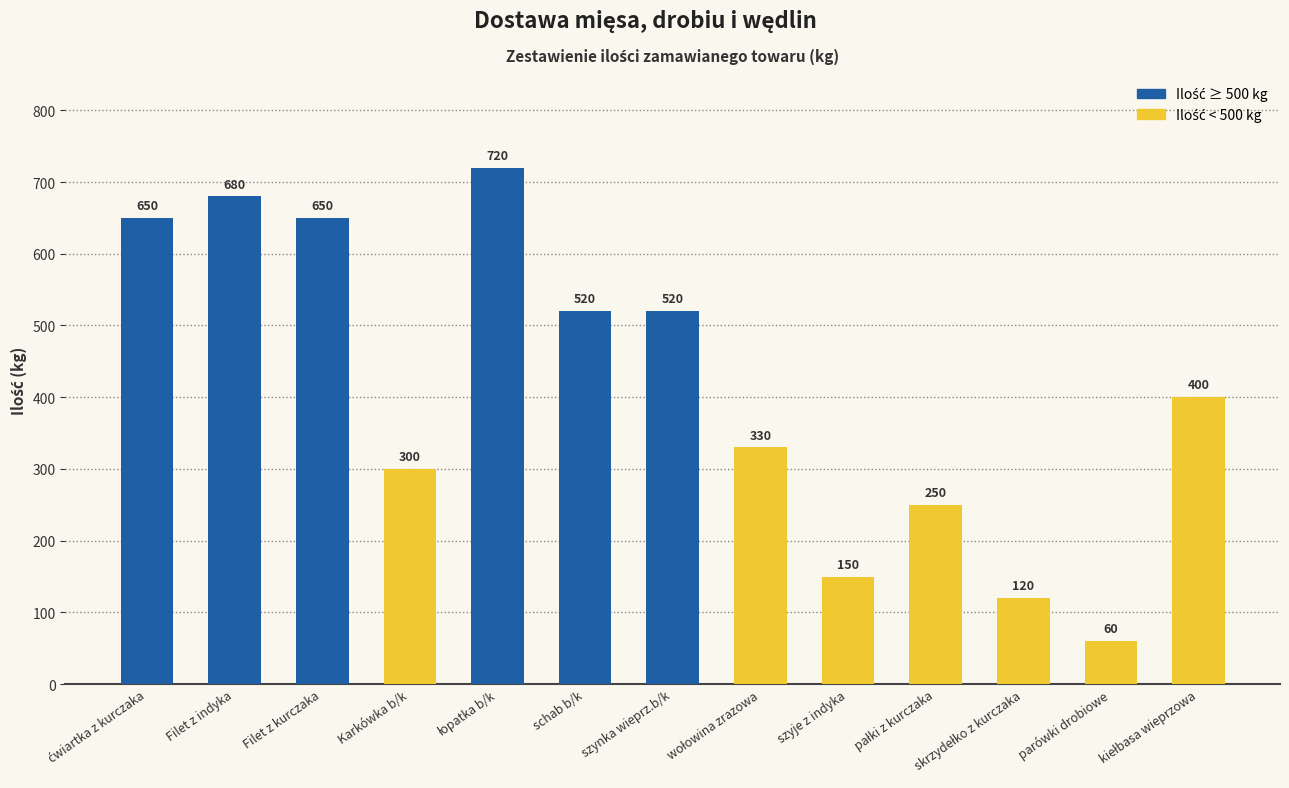

Between Filet z kurczaka and szyje z indyka, which is larger?

Filet z kurczaka